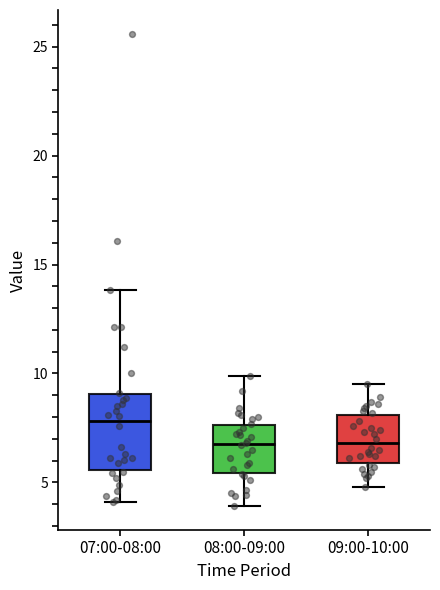

Reading left to right, read every box against the y-axis: the position of its median line, the range the box covers, and the ends of its whiskers. The values are not printed on the chart, so give them approximately, as read against the axis.

07:00-08:00: median 8.0, box 5.5 to 9.0, whiskers 4.0 to 14.0
08:00-09:00: median 7.0, box 5.5 to 7.5, whiskers 4.0 to 10.0
09:00-10:00: median 7.0, box 6.0 to 8.0, whiskers 5.0 to 9.5